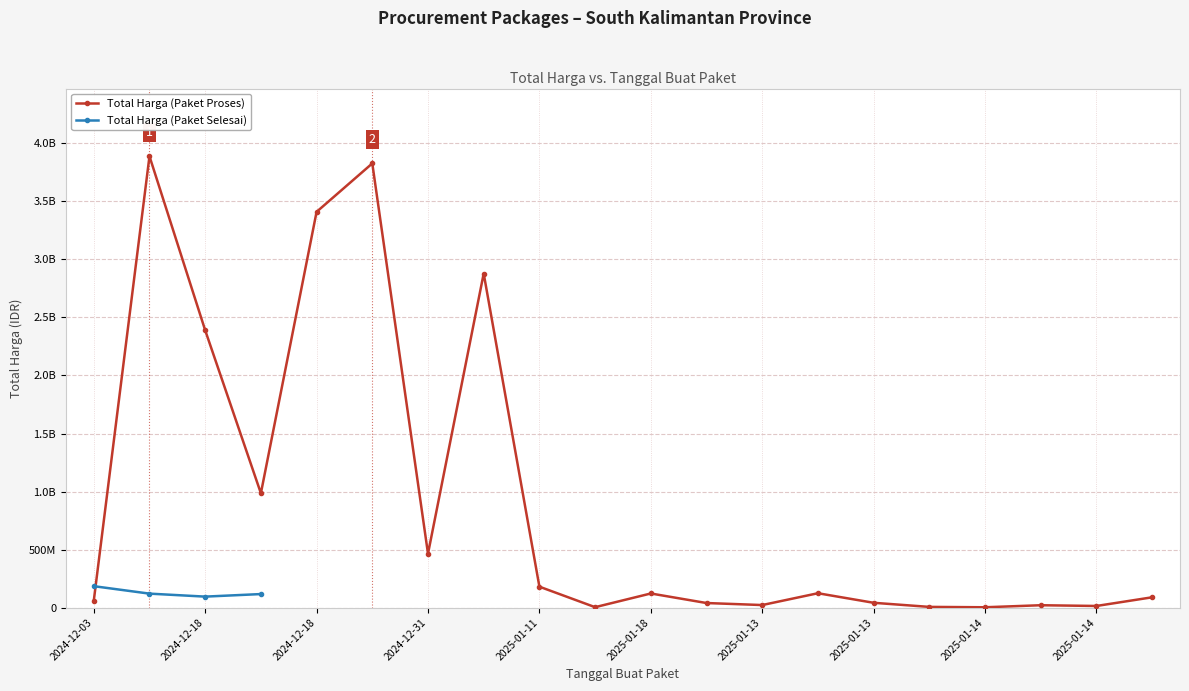

Which series has the largest total across all categories?

Total Harga (Paket Proses)